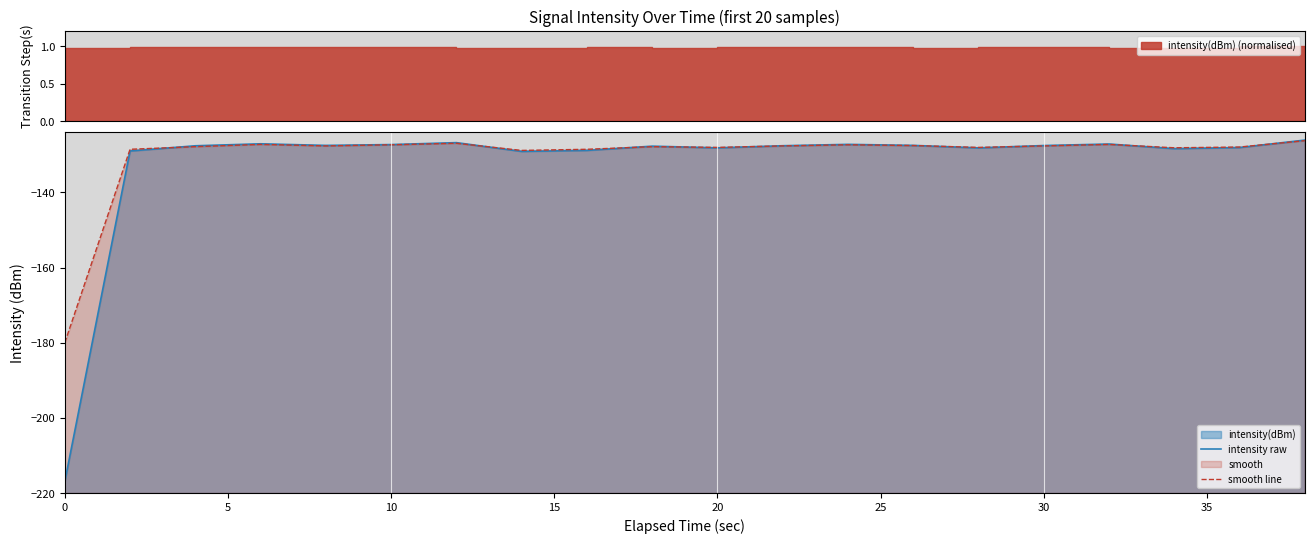

Rank the series by their maximum value, from highest to lowest.

intensity raw, smooth line